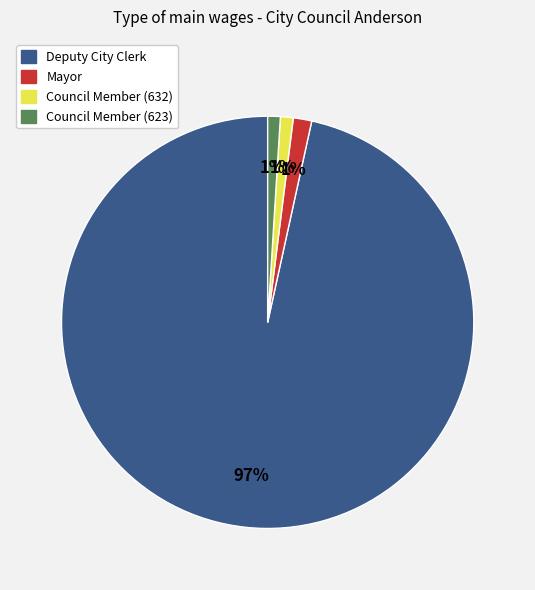

How many slices are in this pie chart?

4